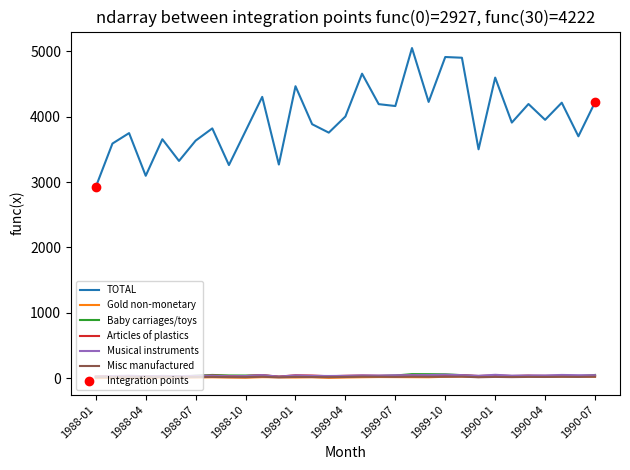

Is it true that Musical instruments equals 37 at 1989-12?

True